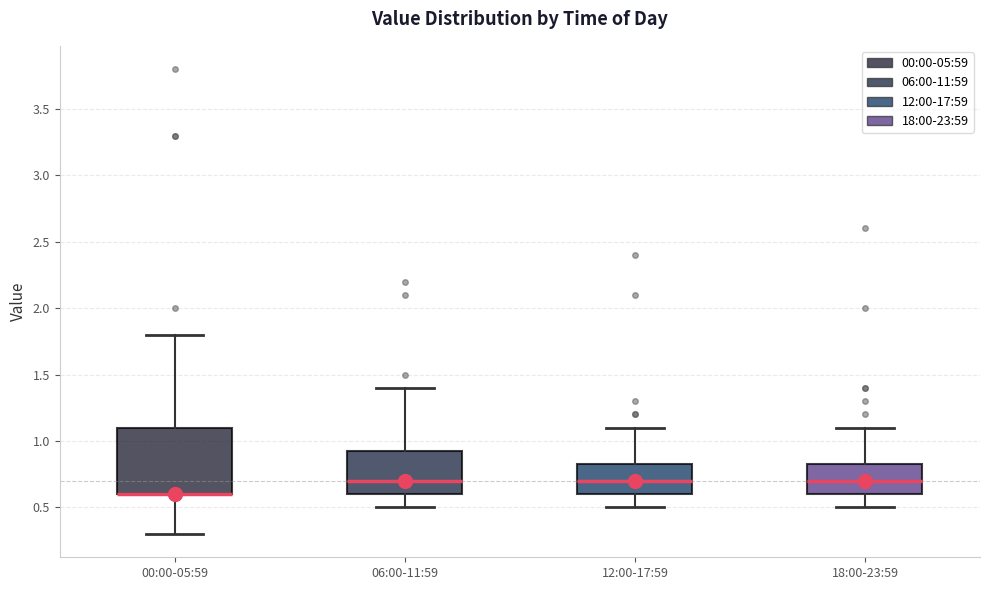

Reading left to right, read every box against the y-axis: the position of its median line, the range the box covers, and the ends of its whiskers. The values are not printed on the chart, so give them approximately, as read against the axis.

00:00-05:59: median 0.60 (drawn on the box's lower edge), box 0.60 to 1.10, whiskers 0.30 to 1.80
06:00-11:59: median 0.70, box 0.60 to 0.95, whiskers 0.50 to 1.40
12:00-17:59: median 0.70, box 0.60 to 0.85, whiskers 0.50 to 1.10
18:00-23:59: median 0.70, box 0.60 to 0.85, whiskers 0.50 to 1.10